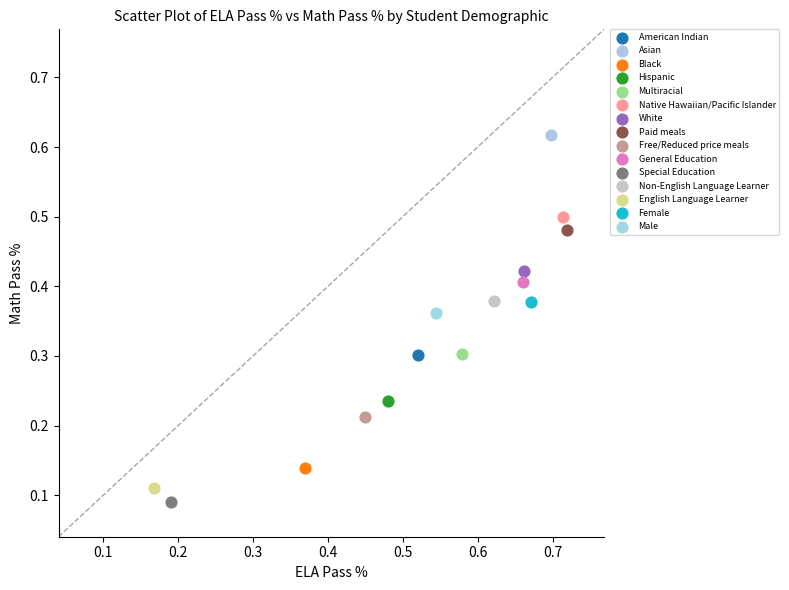

What are all the series names shown in the legend?

American Indian, Asian, Black, Hispanic, Multiracial, Native Hawaiian/Pacific Islander, White, Paid meals, Free/Reduced price meals, General Education, Special Education, Non-English Language Learner, English Language Learner, Female, Male